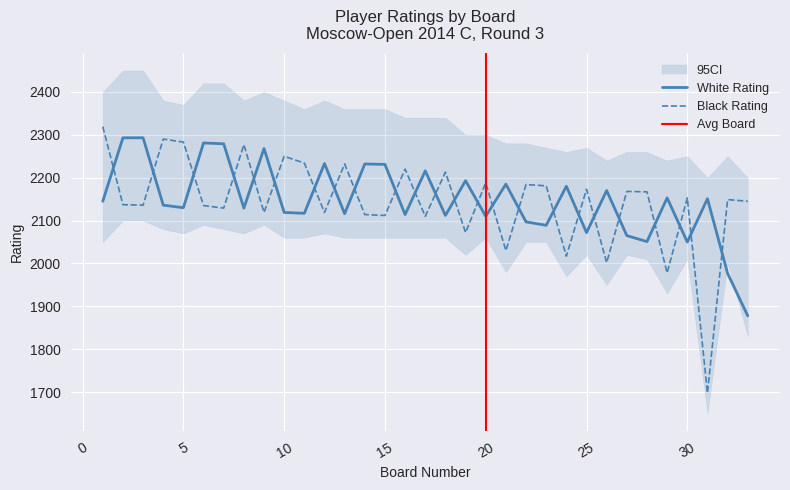

What is the difference between the Black Rating values at 7 and 19?

57